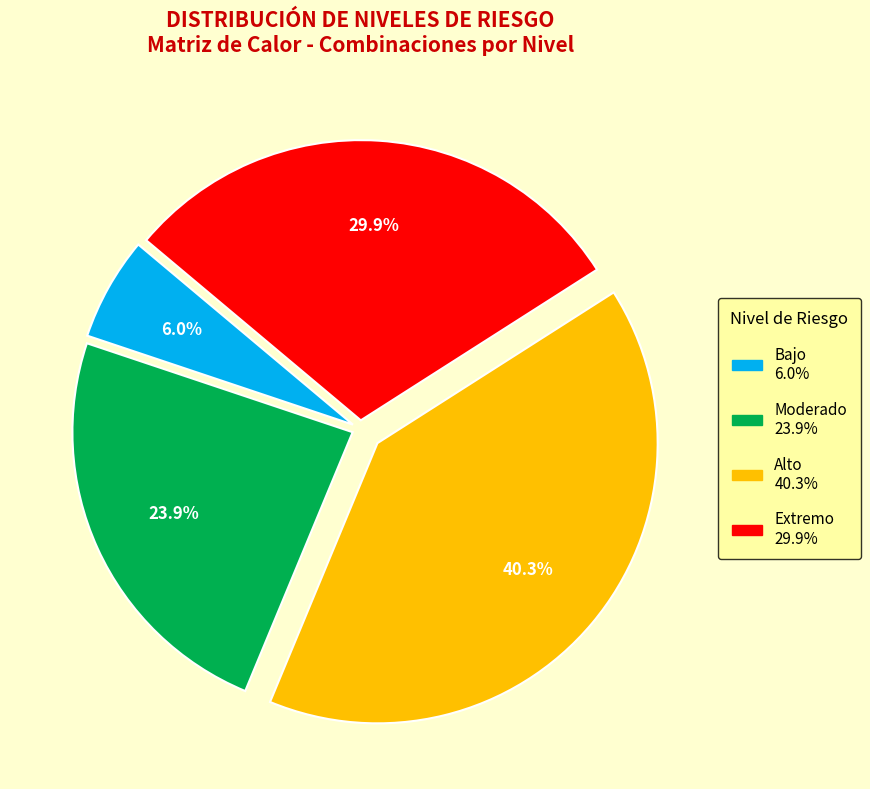

Rank the categories by value from highest to lowest.

Alto, Extremo, Moderado, Bajo